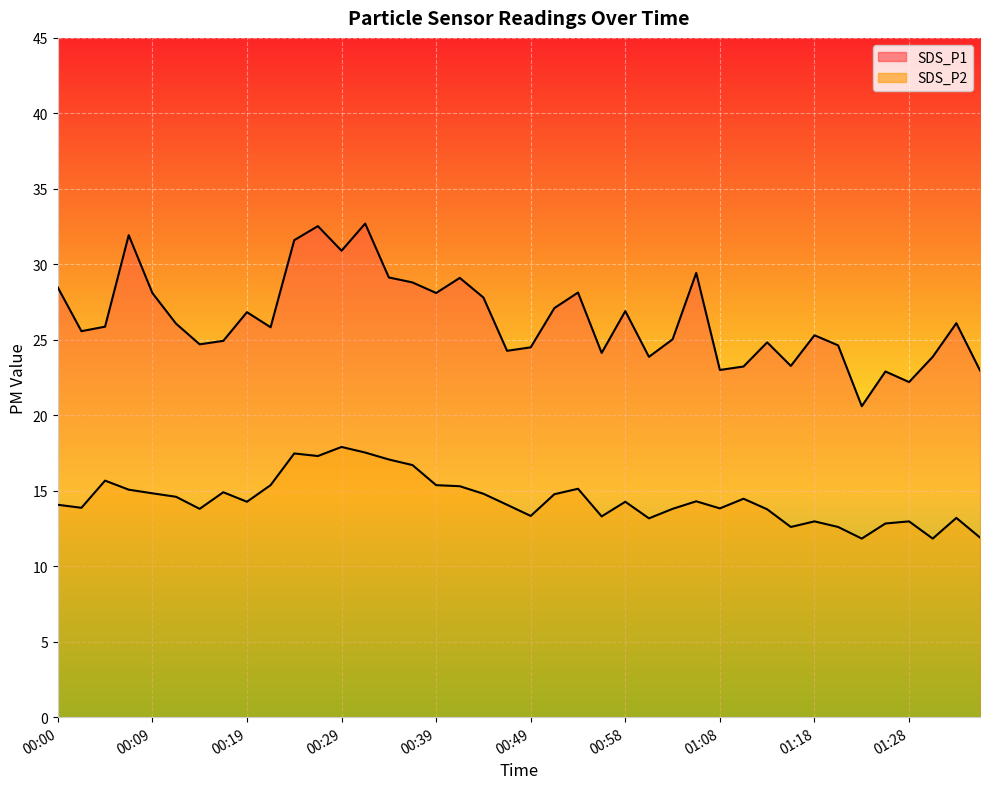

Reading left to right, transcribe all the data shown in this chart.

SDS_P1: 28.5	25.6	25.9	31.9	28.1	26.1	24.7	24.9	26.8	25.8	31.6	32.5	30.9	32.7	29.1	28.8	28.1	29.1	27.8	24.3	24.5	27.1	28.1	24.1	26.9	23.9	25.0	29.4	23.0	23.2	24.8	23.3	25.3	24.6	20.6	22.9	22.2	23.9	26.1	23.0
SDS_P2: 14.1	13.9	15.7	15.1	14.8	14.6	13.8	14.9	14.3	15.4	17.5	17.3	17.9	17.5	17.1	16.7	15.4	15.3	14.8	14.1	13.3	14.8	15.1	13.3	14.3	13.2	13.8	14.3	13.8	14.5	13.8	12.6	13.0	12.6	11.8	12.8	13.0	11.8	13.2	11.9